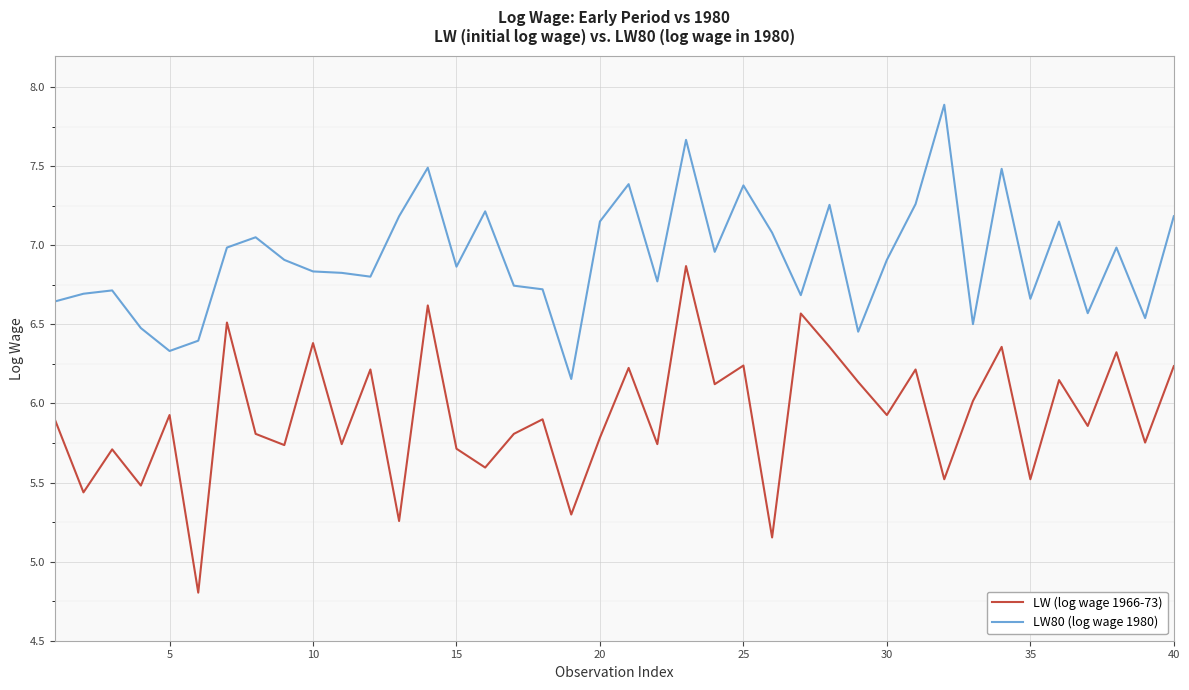

Does the chart have visible grid lines?

Yes